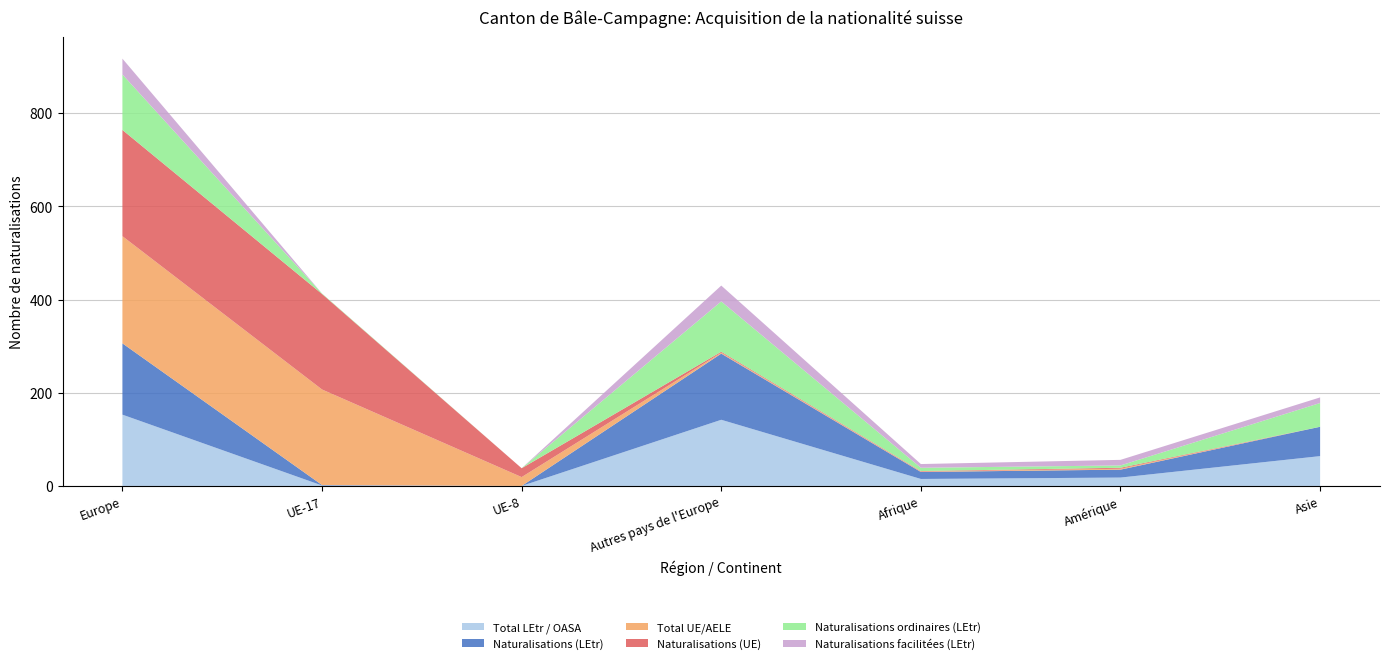

True or false: Total LEtr / OASA has more than 2 interior local peaks.

False